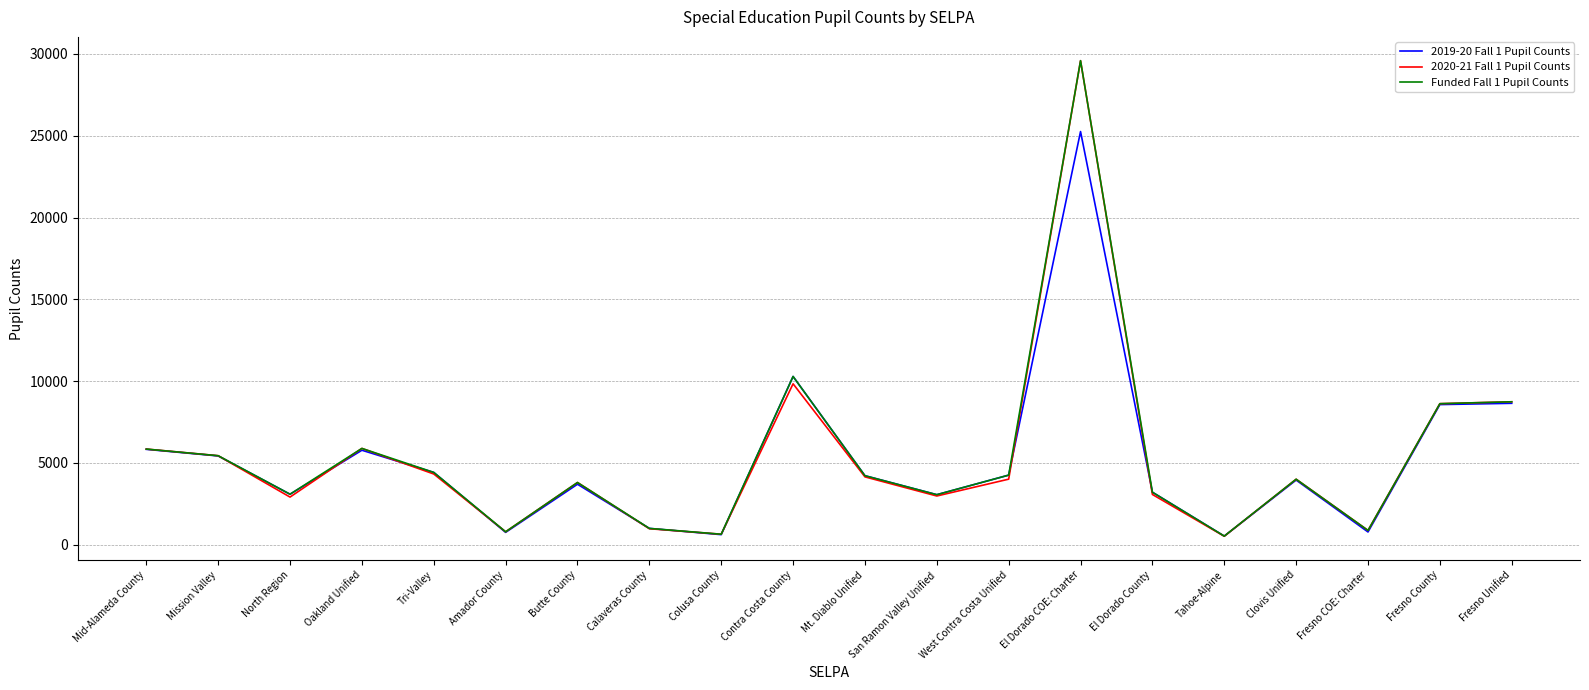

Where is the first local minimum for 2020-21 Fall 1 Pupil Counts?

North Region